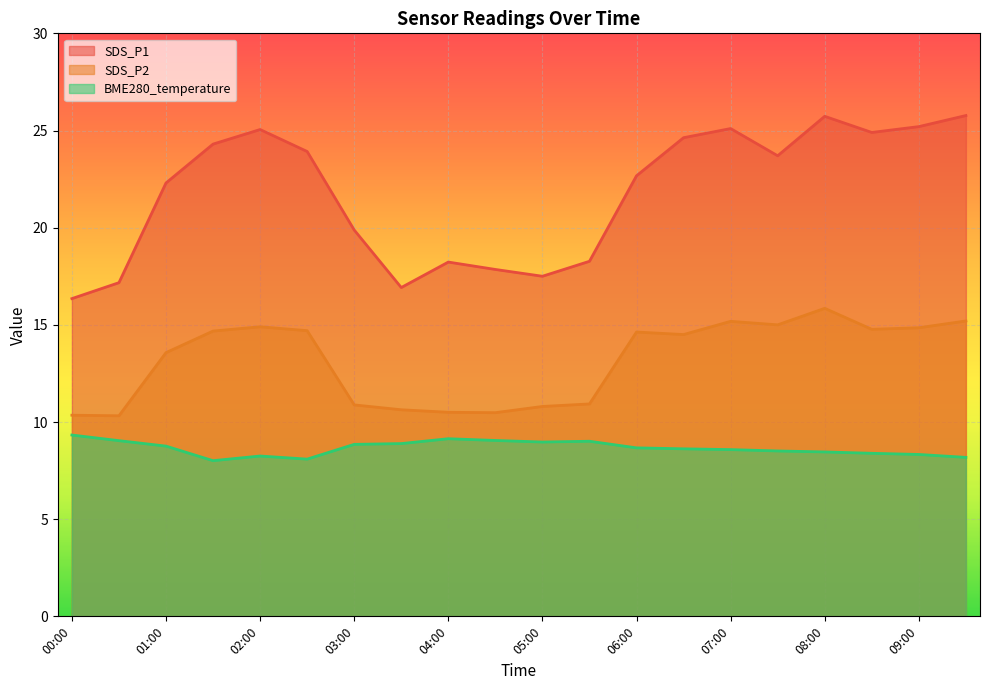

Reading left to right, list all the values displayed in this chart.

SDS_P1: 00:00=16.4	00:30=17.2	01:00=22.3	01:30=24.3	02:00=25.1	02:30=23.9	03:00=19.9	03:30=16.9	04:00=18.2	04:30=17.9	05:00=17.5	05:30=18.3	06:00=22.7	06:30=24.6	07:00=25.1	07:30=23.7	08:00=25.7	08:30=24.9	09:00=25.2	09:30=25.8
SDS_P2: 00:00=10.3	00:30=10.3	01:00=13.6	01:30=14.7	02:00=14.9	02:30=14.7	03:00=10.9	03:30=10.6	04:00=10.5	04:30=10.5	05:00=10.8	05:30=10.9	06:00=14.6	06:30=14.5	07:00=15.2	07:30=15.0	08:00=15.8	08:30=14.8	09:00=14.8	09:30=15.2
BME280_temperature: 00:00=9.3	00:30=9.0	01:00=8.8	01:30=8.0	02:00=8.2	02:30=8.1	03:00=8.8	03:30=8.9	04:00=9.1	04:30=9.1	05:00=9.0	05:30=9.0	06:00=8.7	06:30=8.6	07:00=8.6	07:30=8.5	08:00=8.5	08:30=8.4	09:00=8.3	09:30=8.2